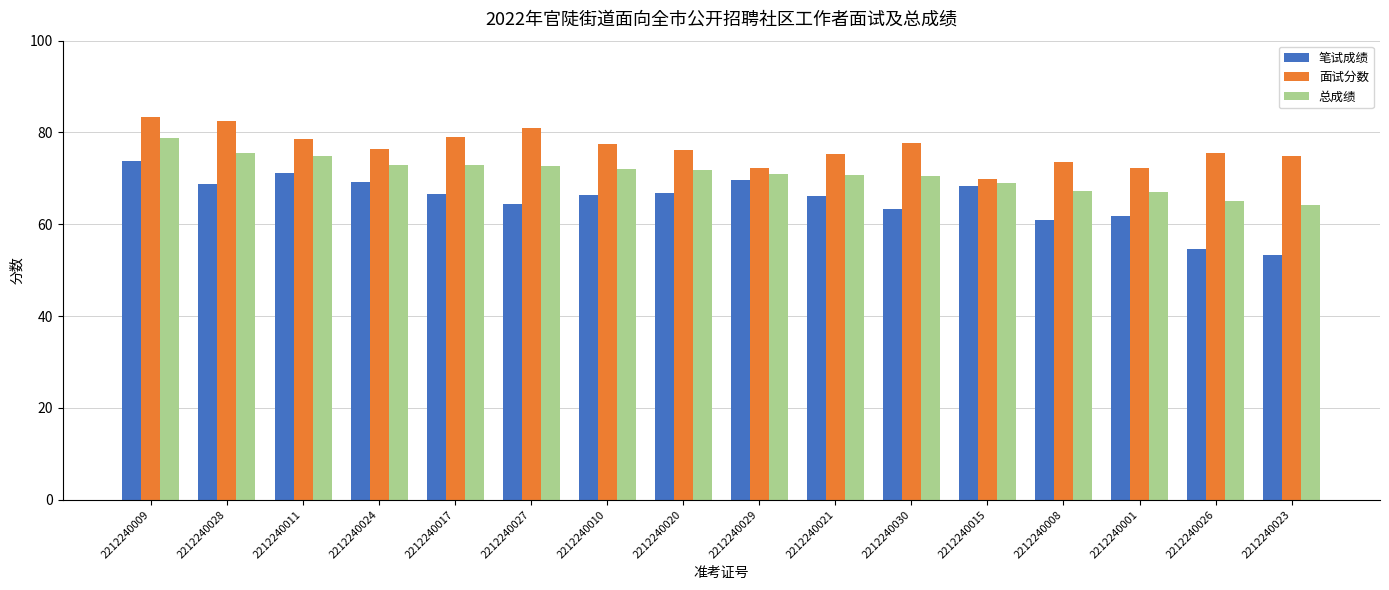

Does the chart contain stacked bars?

No